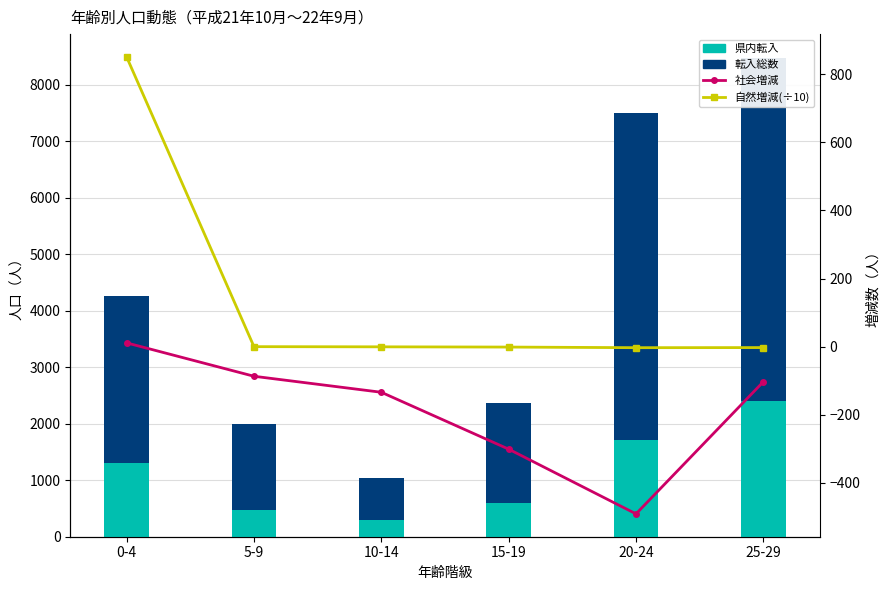

What are all the series names shown in the legend?

県内転入, 転入総数, 社会増減, 自然増減(÷10)